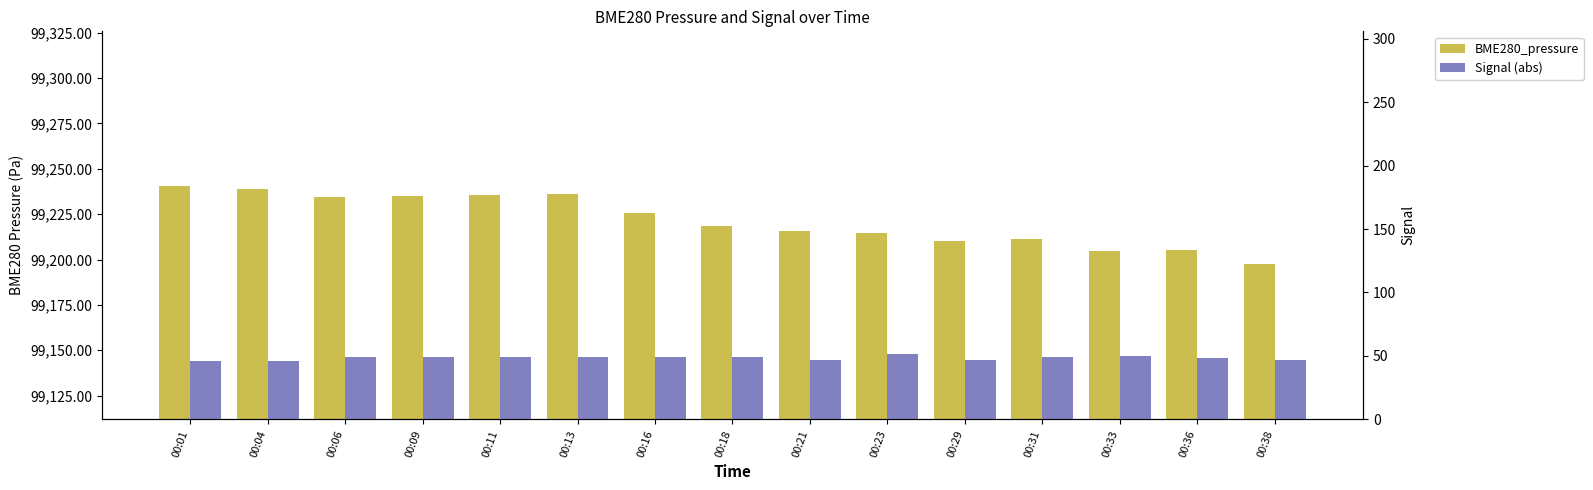

What is the sum of all Signal (abs) values?

725.0